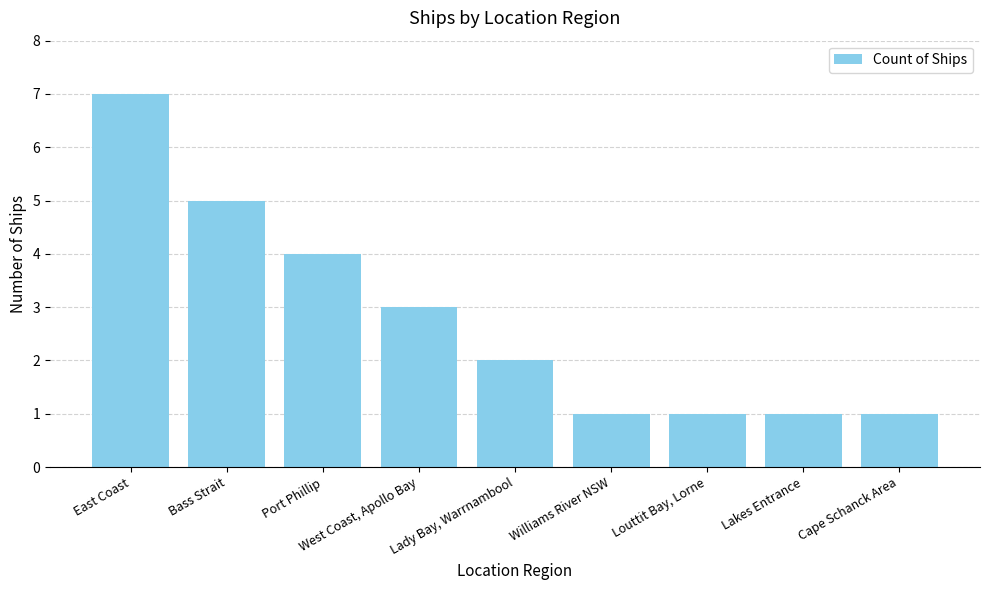

How many distinct data groups are displayed?

1